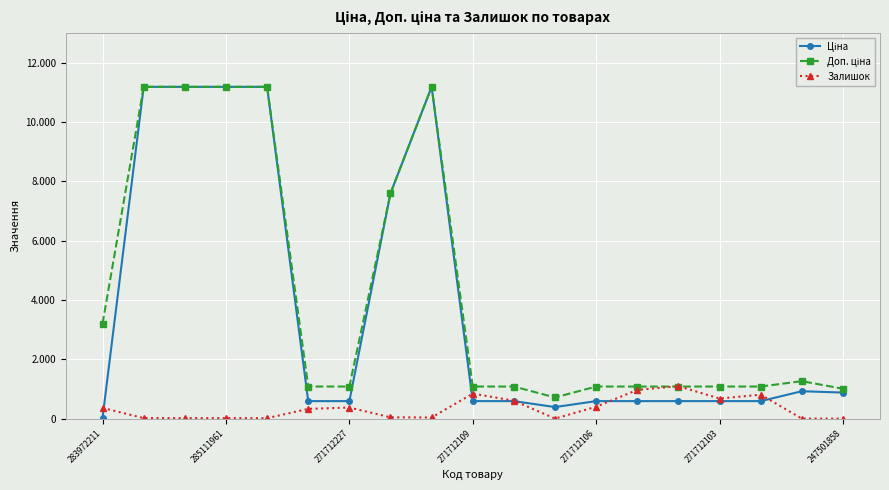

Is this an area chart (filled region under the line)?

No